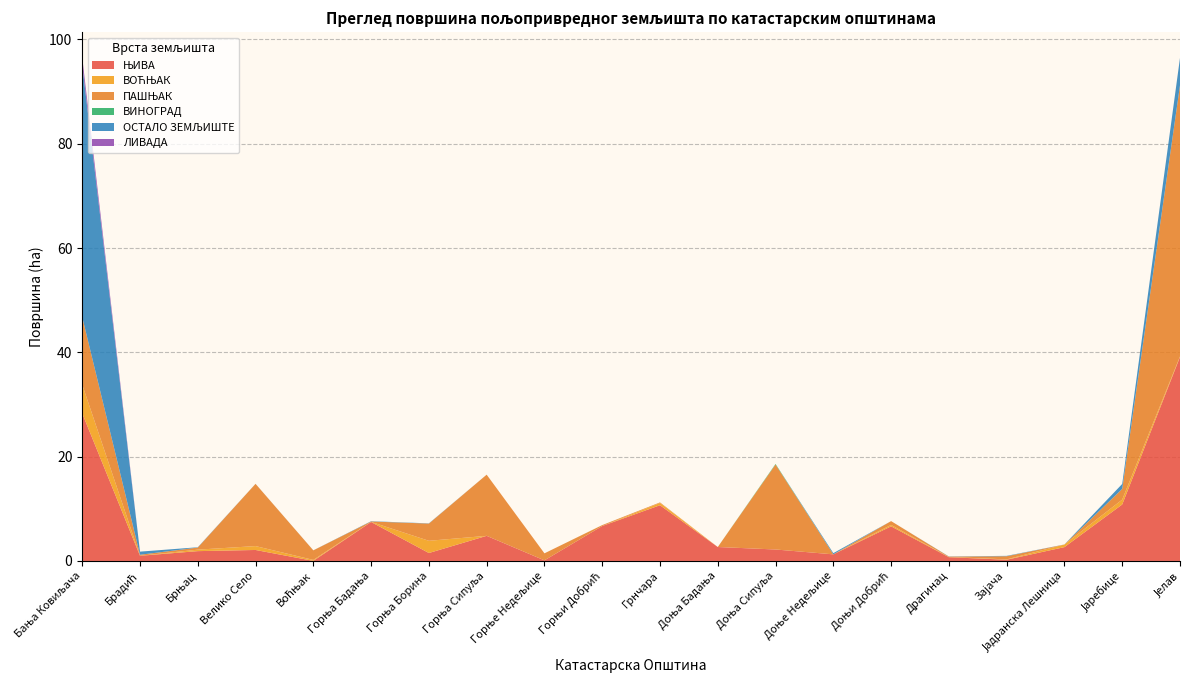

Reading left to right, extract all data points from this chart.

ЊИВА: Бања Ковиљача=28.3	Брадић=1.0	Брњац=1.9	Велико Село=2.1	Воћњак=0.0	Горња Бадања=7.5	Горња Борина=1.5	Горња Сипуља=4.8	Горње Недељице=0.1	Горњи Добрић=6.7	Грнчара=10.7	Доња Бадања=2.7	Доња Сипуља=2.2	Доње Недељице=1.3	Доњи Добрић=6.6	Драгинац=0.7	Зајача=0.2	Јадранска Лешница=2.7	Јаребице=10.8	Јелав=39.1
ВОЋЊАК: Бања Ковиљача=5.5	Брадић=0.0	Брњац=0.3	Велико Село=0.7	Воћњак=0.2	Горња Бадања=0.0	Горња Борина=2.3	Горња Сипуља=0.0	Горње Недељице=0.0	Горњи Добрић=0.0	Грнчара=0.4	Доња Бадања=0.0	Доња Сипуља=0.0	Доње Недељице=0.0	Доњи Добрић=0.3	Драгинац=0.0	Зајача=0.1	Јадранска Лешница=0.5	Јаребице=0.9	Јелав=0.1
ПАШЊАК: Бања Ковиљача=13.0	Брадић=0.2	Брњац=0.4	Велико Село=11.9	Воћњак=1.8	Горња Бадања=0.1	Горња Борина=3.3	Горња Сипуља=11.7	Горње Недељице=1.3	Горњи Добрић=0.2	Грнчара=0.1	Доња Бадања=0.0	Доња Сипуља=16.3	Доње Недељице=0.0	Доњи Добрић=0.7	Драгинац=0.1	Зајача=0.6	Јадранска Лешница=0.0	Јаребице=2.1	Јелав=52.0
ВИНОГРАД: Бања Ковиљача=0.0	Брадић=0.0	Брњац=0.0	Велико Село=0.0	Воћњак=0.0	Горња Бадања=0.0	Горња Борина=0.0	Горња Сипуља=0.0	Горње Недељице=0.0	Горњи Добрић=0.0	Грнчара=0.0	Доња Бадања=0.0	Доња Сипуља=0.1	Доње Недељице=0.0	Доњи Добрић=0.0	Драгинац=0.0	Зајача=0.0	Јадранска Лешница=0.0	Јаребице=0.0	Јелав=0.0
ОСТАЛО ЗЕМЉИШТЕ: Бања Ковиљача=48.4	Брадић=0.6	Брњац=0.1	Велико Село=0.0	Воћњак=0.0	Горња Бадања=0.1	Горња Борина=0.0	Горња Сипуља=0.0	Горње Недељице=0.0	Горњи Добрић=0.0	Грнчара=0.0	Доња Бадања=0.0	Доња Сипуља=0.0	Доње Недељице=0.2	Доњи Добрић=0.0	Драгинац=0.0	Зајача=0.1	Јадранска Лешница=0.0	Јаребице=1.0	Јелав=5.3
ЛИВАДА: Бања Ковиљача=1.4	Брадић=0.0	Брњац=0.0	Велико Село=0.0	Воћњак=0.0	Горња Бадања=0.0	Горња Борина=0.0	Горња Сипуља=0.0	Горње Недељице=0.0	Горњи Добрић=0.0	Грнчара=0.0	Доња Бадања=0.0	Доња Сипуља=0.0	Доње Недељице=0.0	Доњи Добрић=0.0	Драгинац=0.0	Зајача=0.0	Јадранска Лешница=0.0	Јаребице=0.0	Јелав=0.0